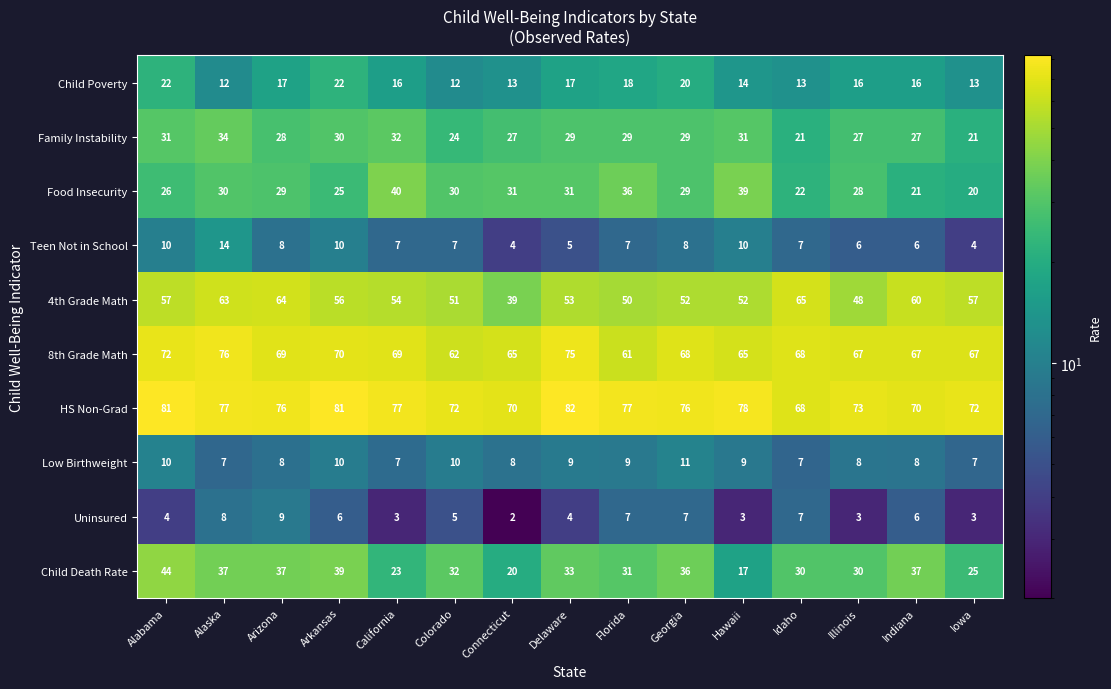

Is the value of Teen Not in School at Hawaii greater than the value of 4th Grade Math at Georgia?

No